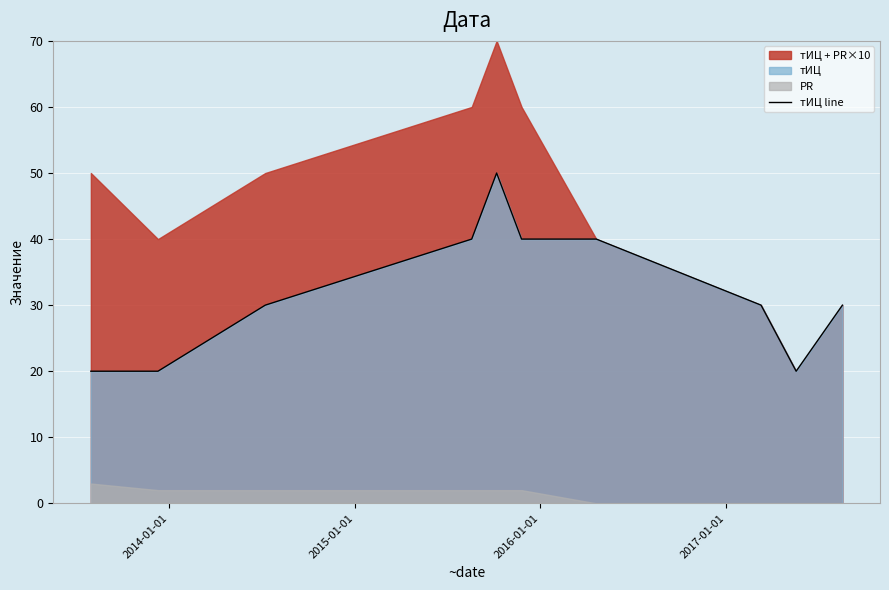

Reading right to left, what are all the values shown in this chart?

30	20	30	40	40	50	40	30	20	20